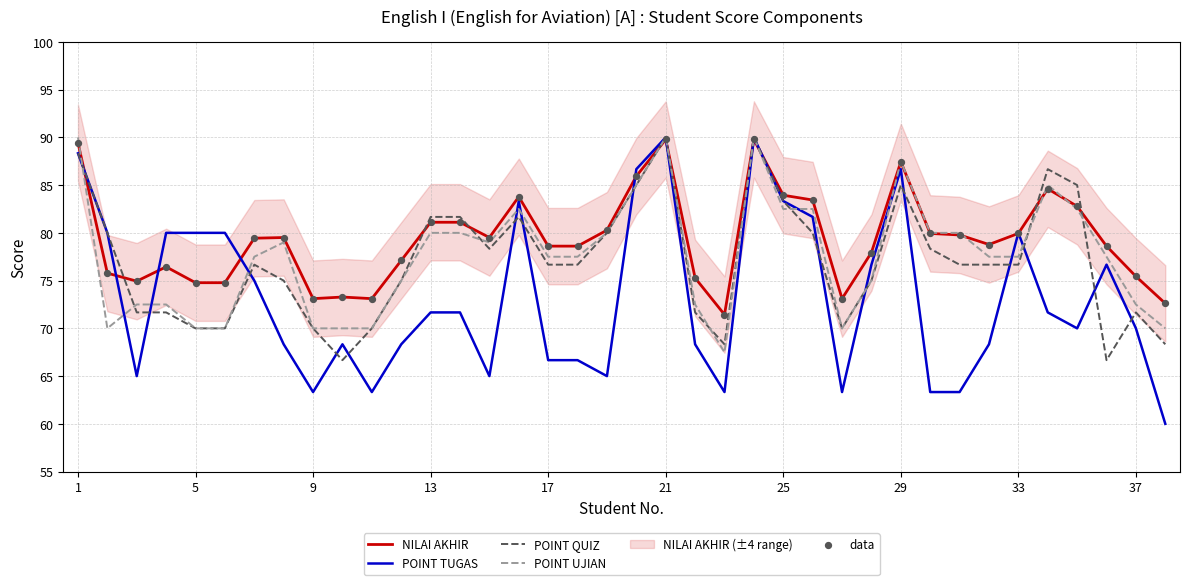

What is the highest value of the POINT QUIZ series?

90.0